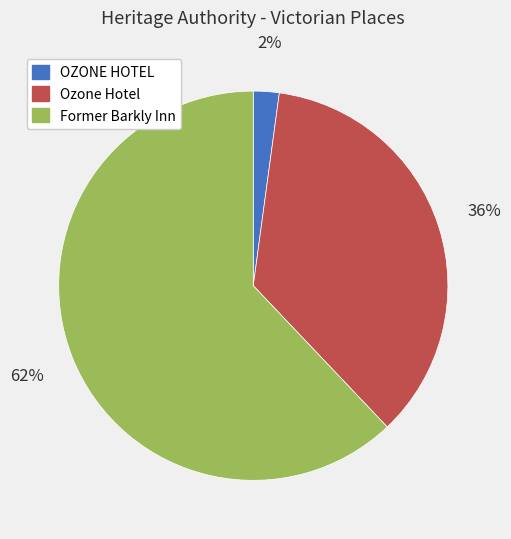

Which slice is the largest?

Former Barkly Inn